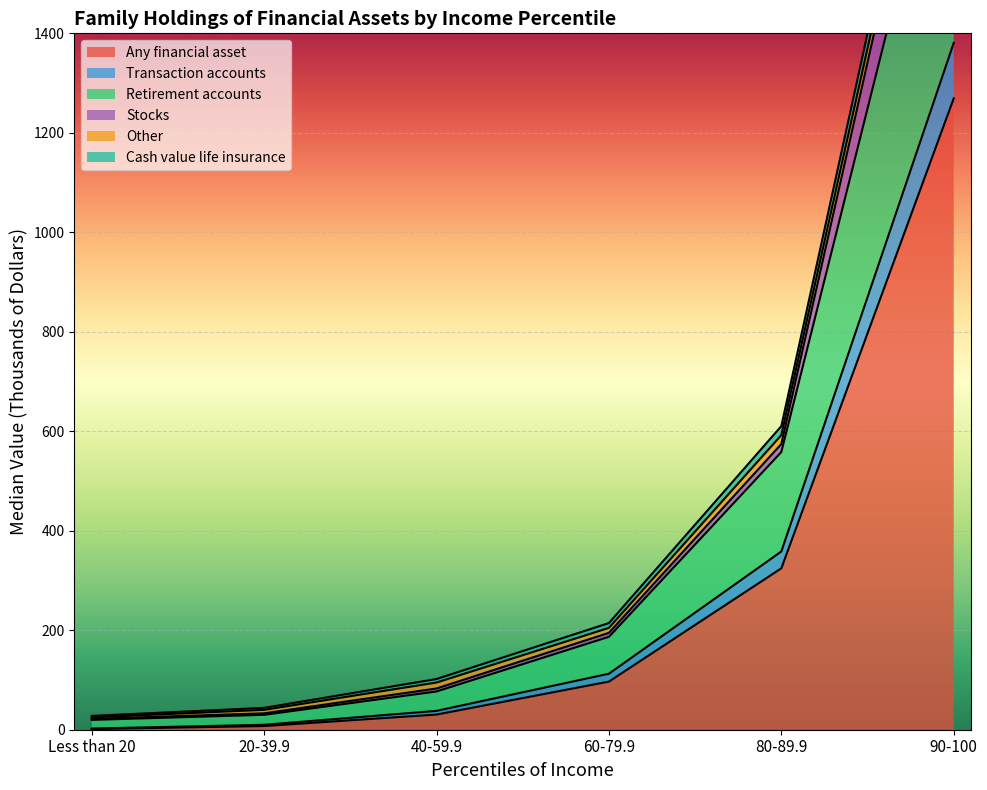

List the labels in order of Stocks value, largest first.

90-100, 80-89.9, 60-79.9, 40-59.9, 20-39.9, Less than 20